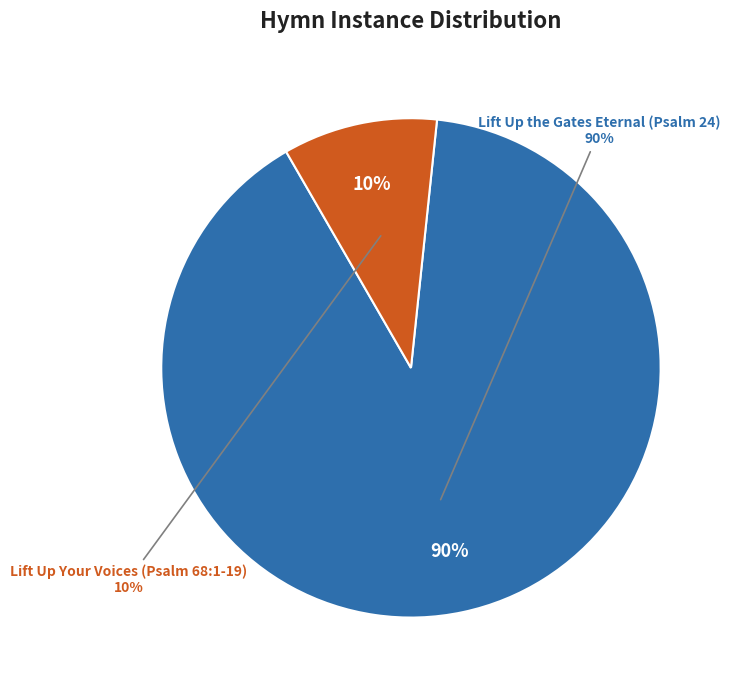

To the nearest percent, what portion does Lift Up Your Voices (Psalm 68:1-19) represent?

10%